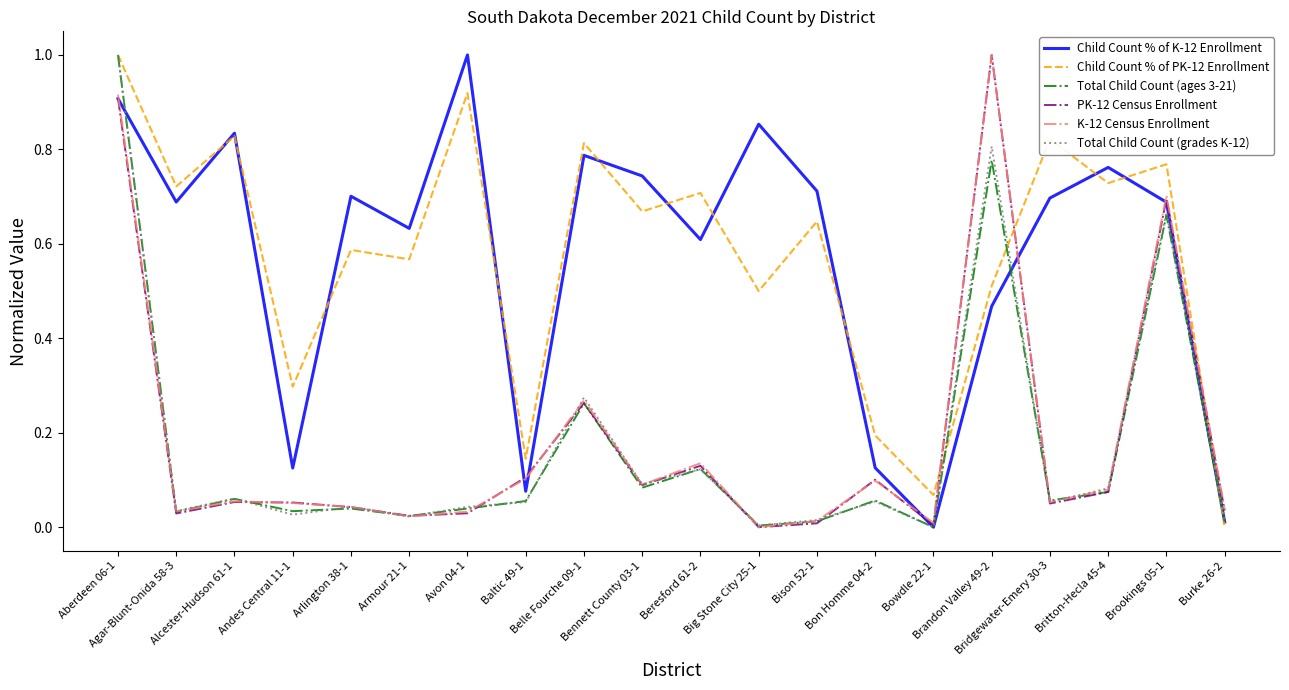

Count the number of categories in the chart.

20